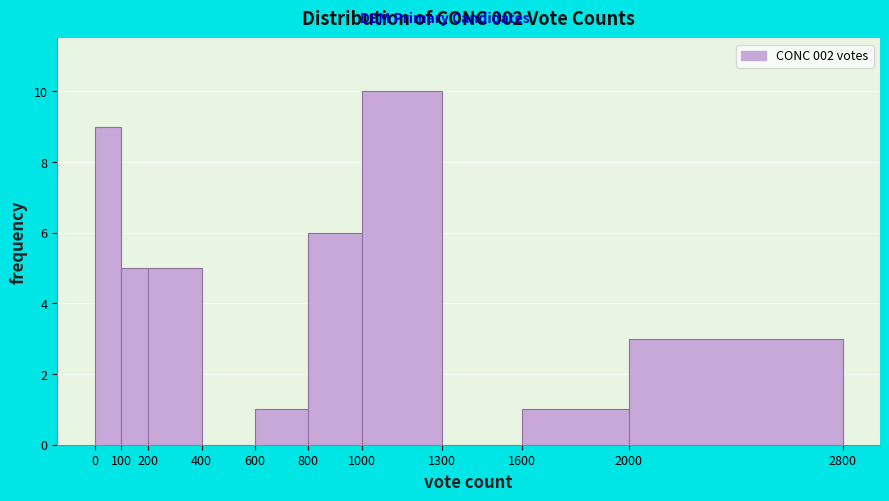

Which range on the x-axis has the tallest bar?

1000 to 1300